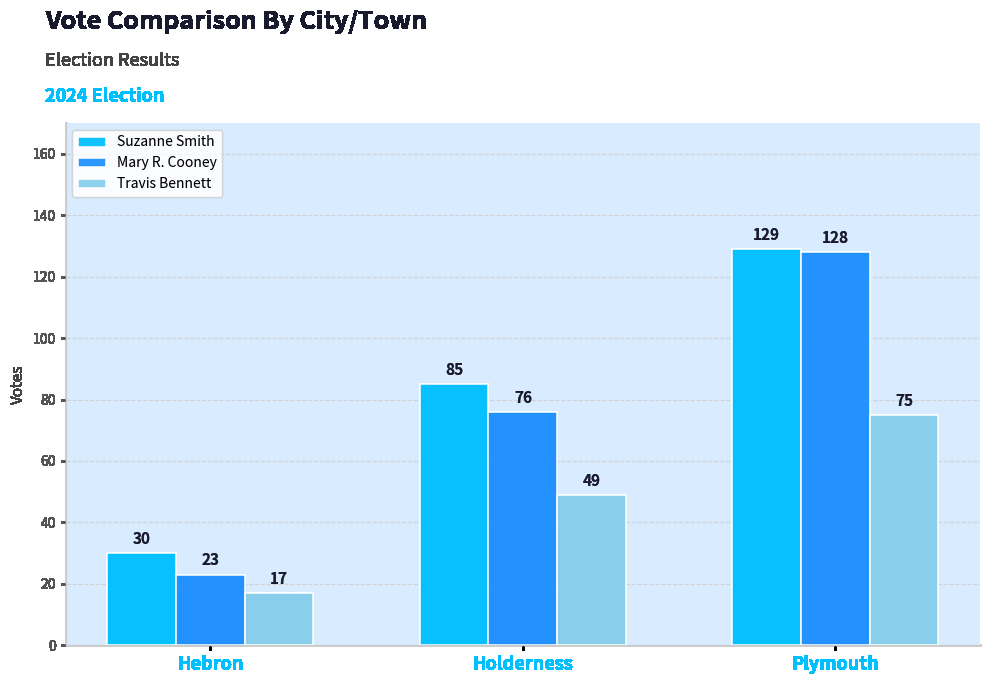

List the labels in order of Travis Bennett value, largest first.

Plymouth, Holderness, Hebron